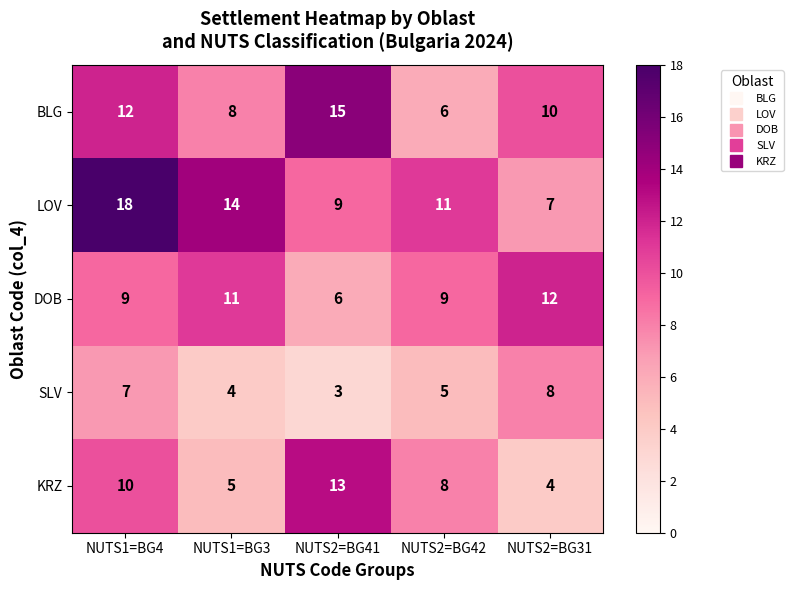

Reading left to right, transcribe all the data shown in this chart.

BLG: NUTS1=BG4=12	NUTS1=BG3=8	NUTS2=BG41=15	NUTS2=BG42=6	NUTS2=BG31=10
LOV: NUTS1=BG4=18	NUTS1=BG3=14	NUTS2=BG41=9	NUTS2=BG42=11	NUTS2=BG31=7
DOB: NUTS1=BG4=9	NUTS1=BG3=11	NUTS2=BG41=6	NUTS2=BG42=9	NUTS2=BG31=12
SLV: NUTS1=BG4=7	NUTS1=BG3=4	NUTS2=BG41=3	NUTS2=BG42=5	NUTS2=BG31=8
KRZ: NUTS1=BG4=10	NUTS1=BG3=5	NUTS2=BG41=13	NUTS2=BG42=8	NUTS2=BG31=4